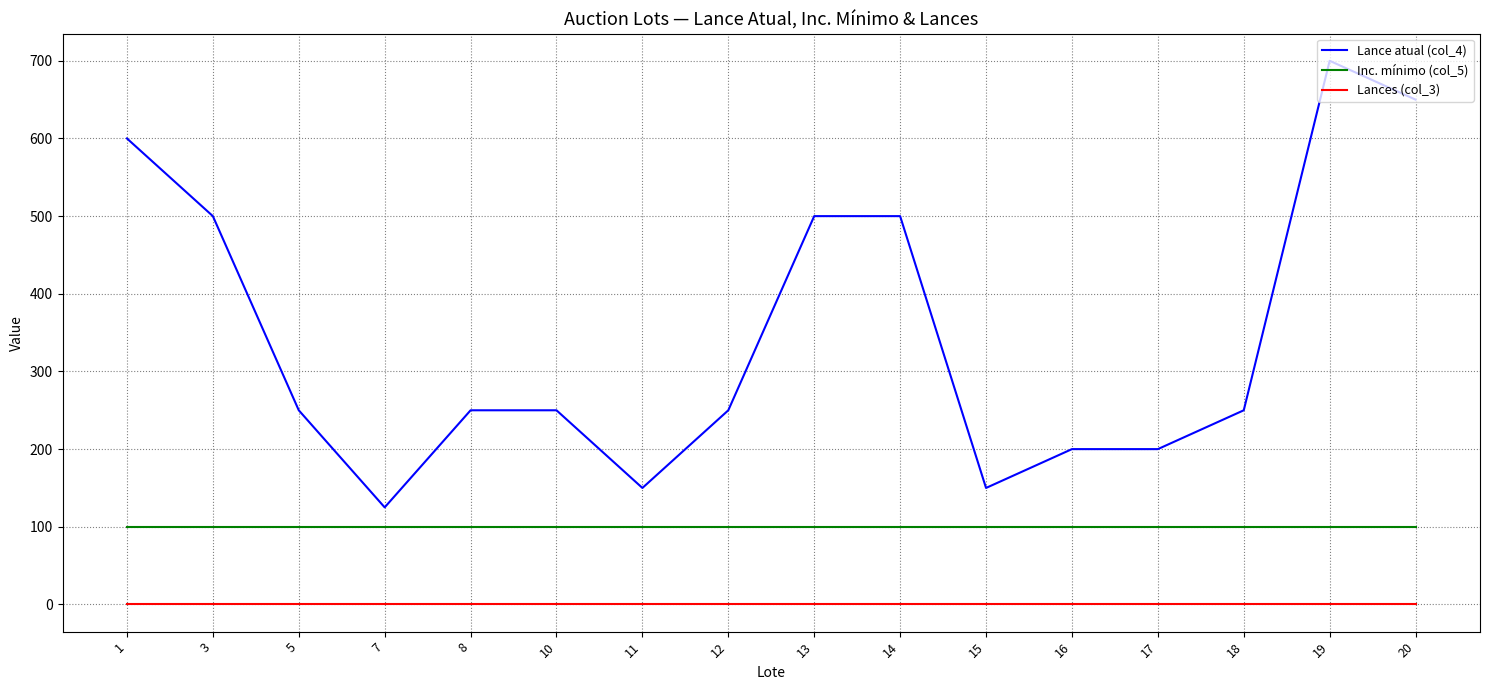

At which label does Lance atual (col_4) first exceed 250?

1